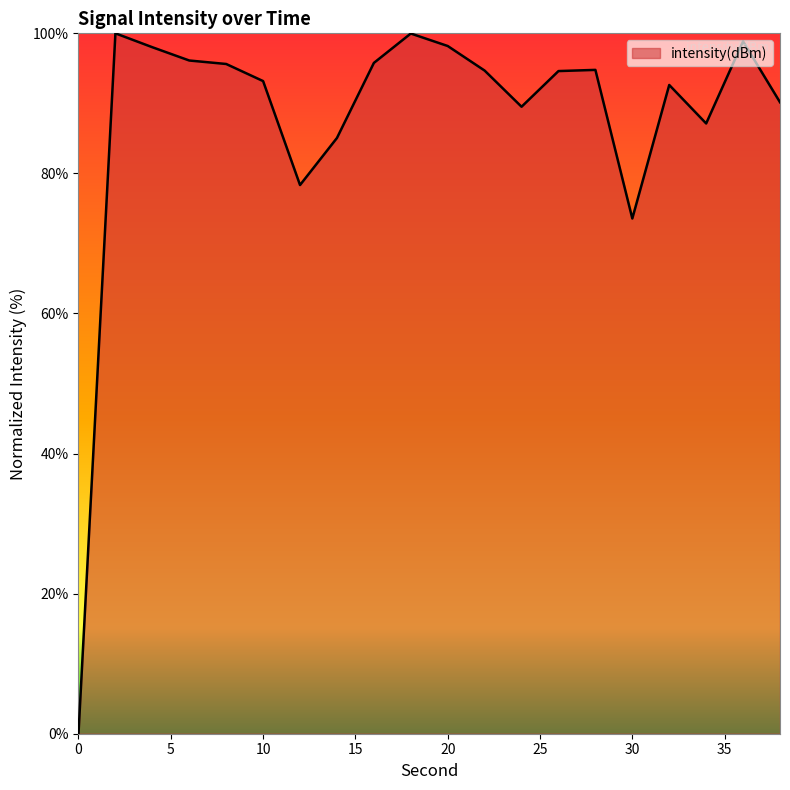

What is the maximum value shown in the chart?

100.0